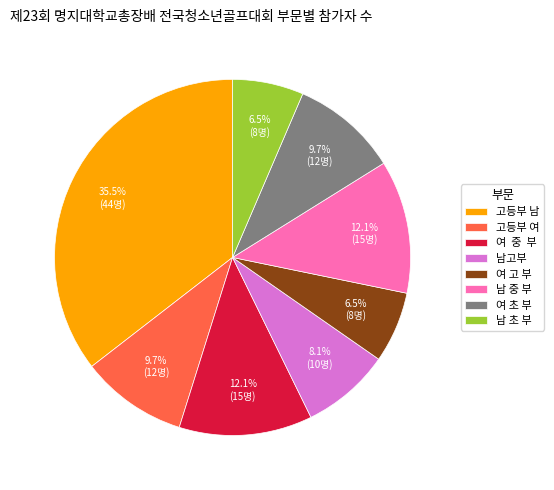

What percentage is the 남 중 부 slice, to the nearest percent?

12%